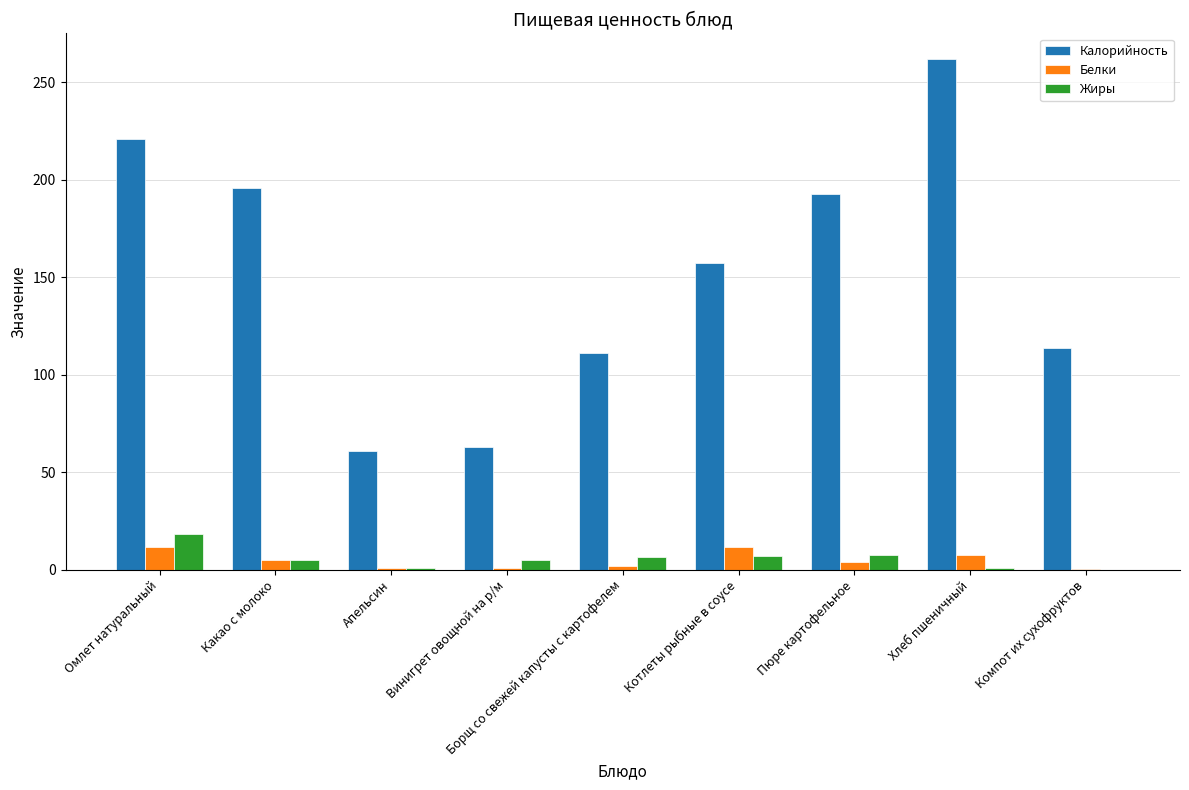

True or false: Белки has a value of 0.6 at Компот их сухофруктов.

True